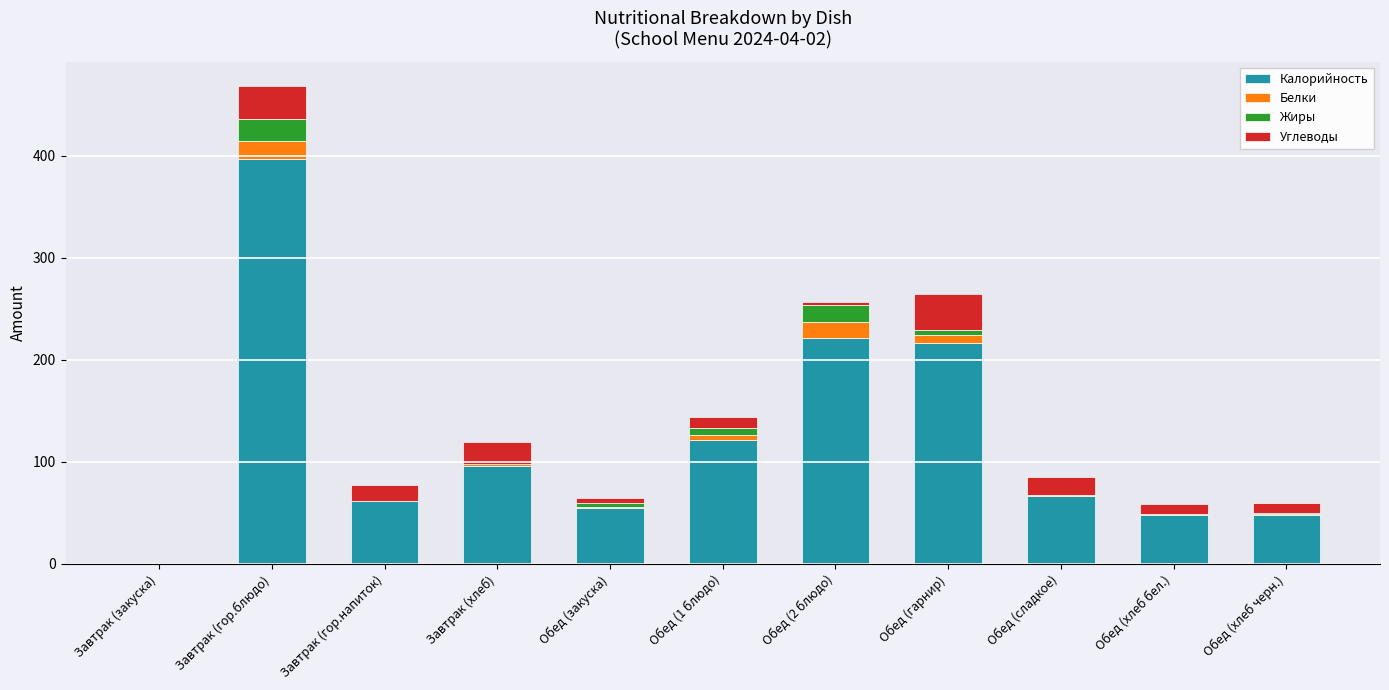

How many series are shown in this chart?

4